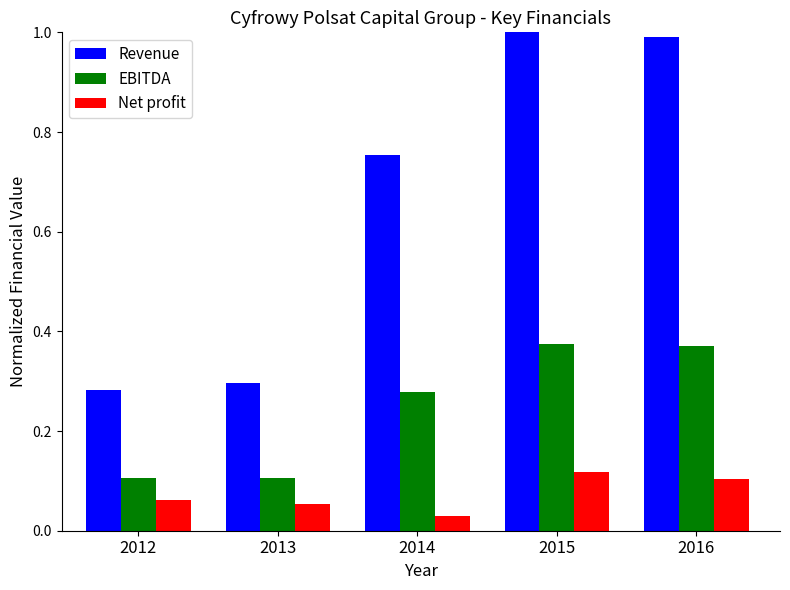

Is the value of Net profit at 2012 greater than the value of EBITDA at 2015?

No